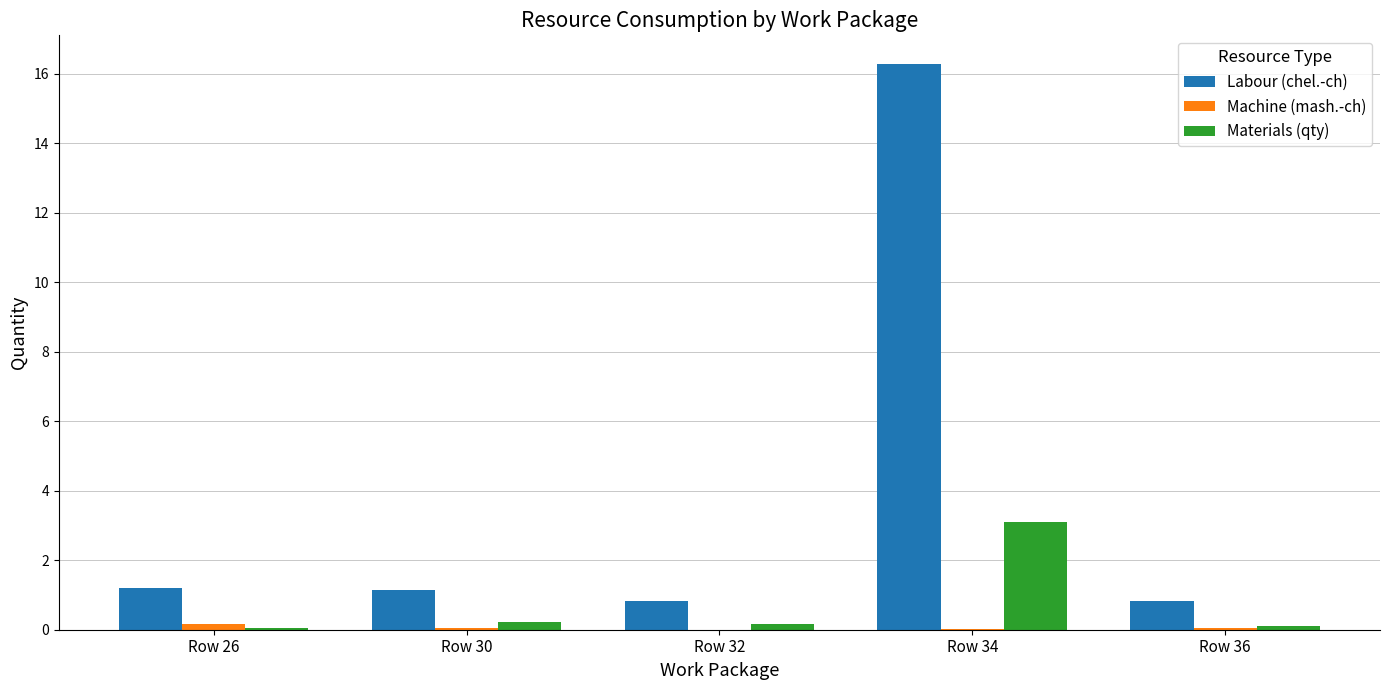

Is it true that Materials (qty) equals 1.5 at Row 34?

False